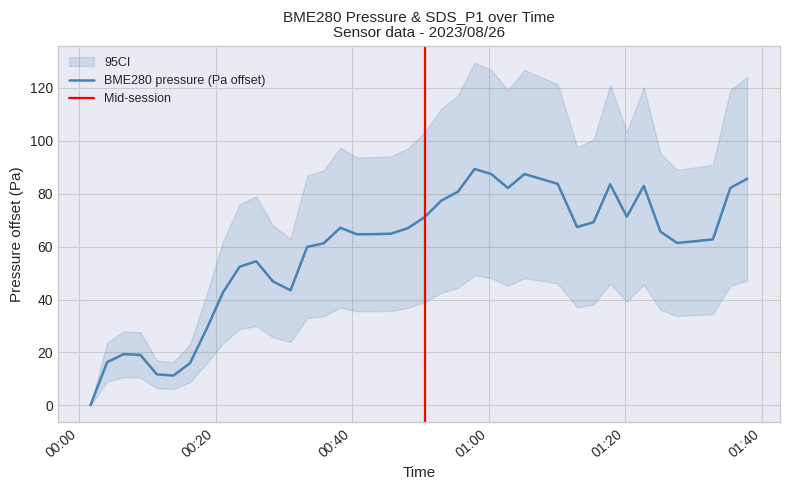

Does the chart display data point markers on the line(s)?

No